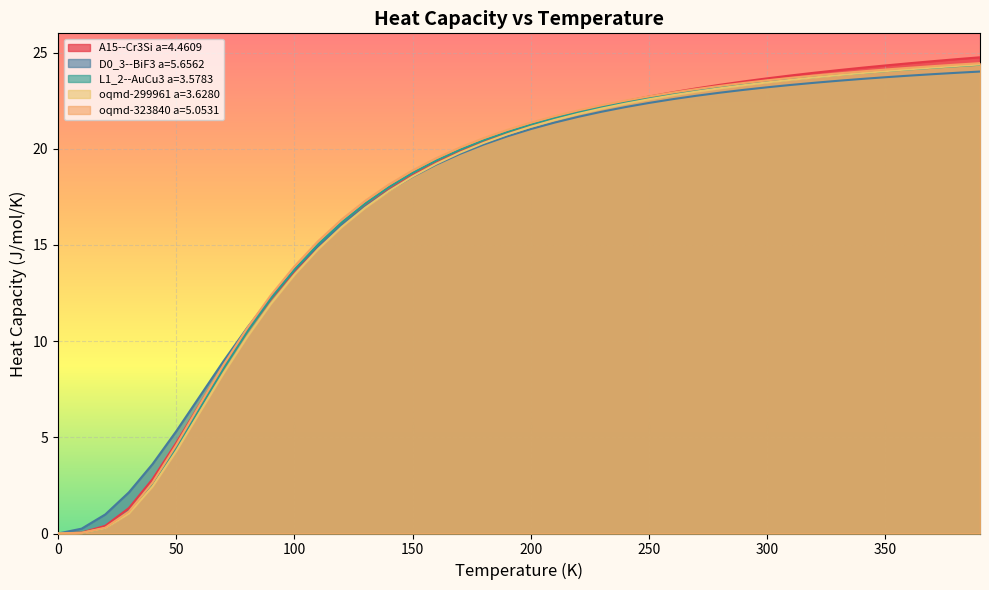

Which series changed the most between 60.0 and 170.0?

oqmd-299961 a=3.6280